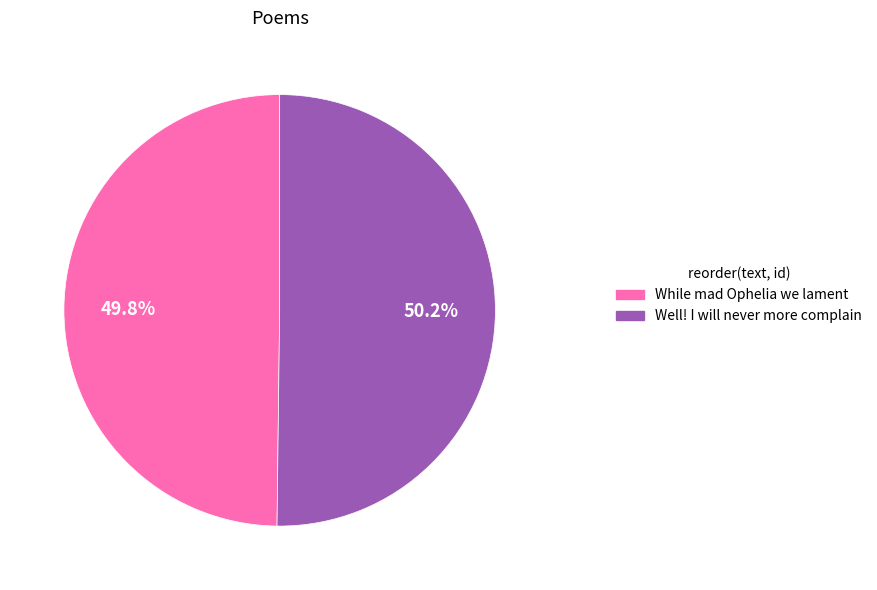

Is it true that While mad Ophelia we lament is 50% of the pie?

True